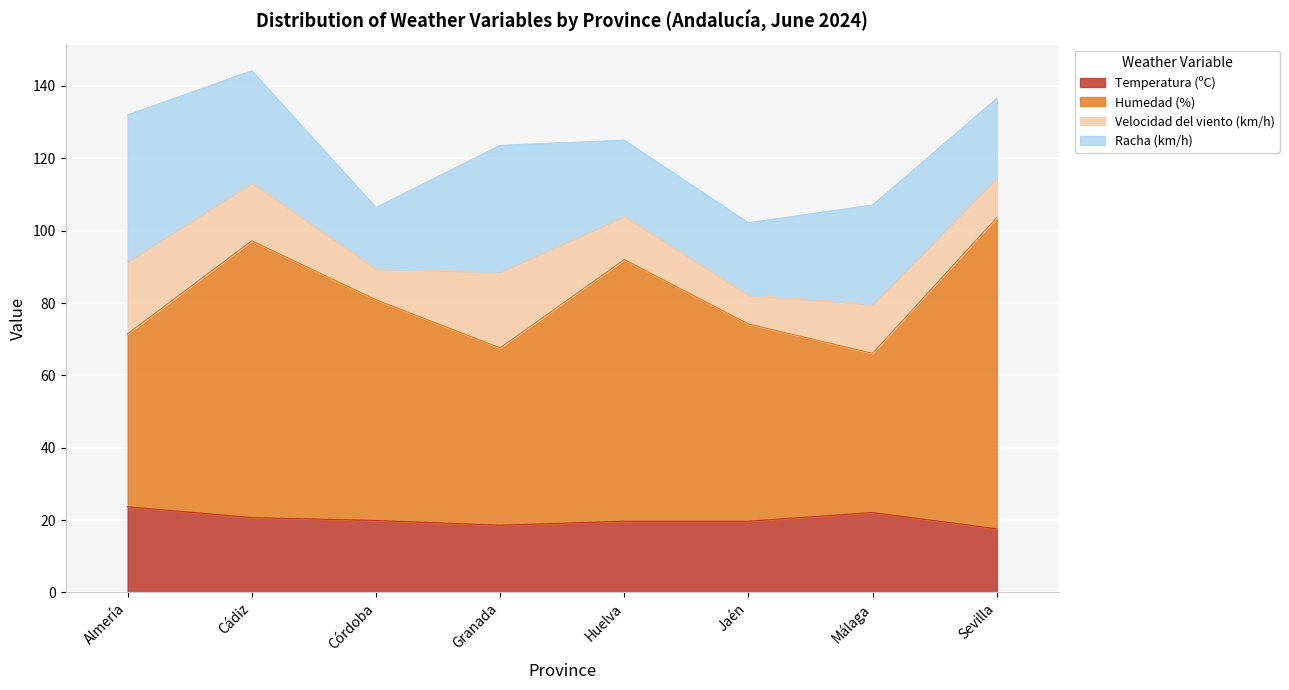

True or false: Humedad (%) and Temperatura (ºC) cross at least once.

False